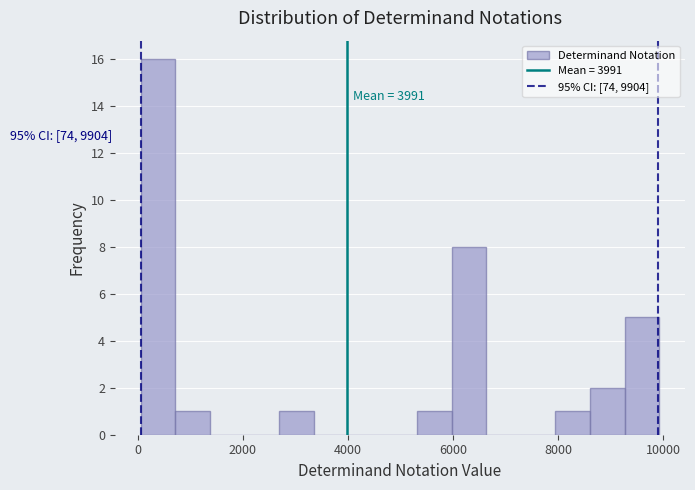

Around what value on the x-axis is the tallest bar? Give the approximate position of its centre, as read against the axis.

400